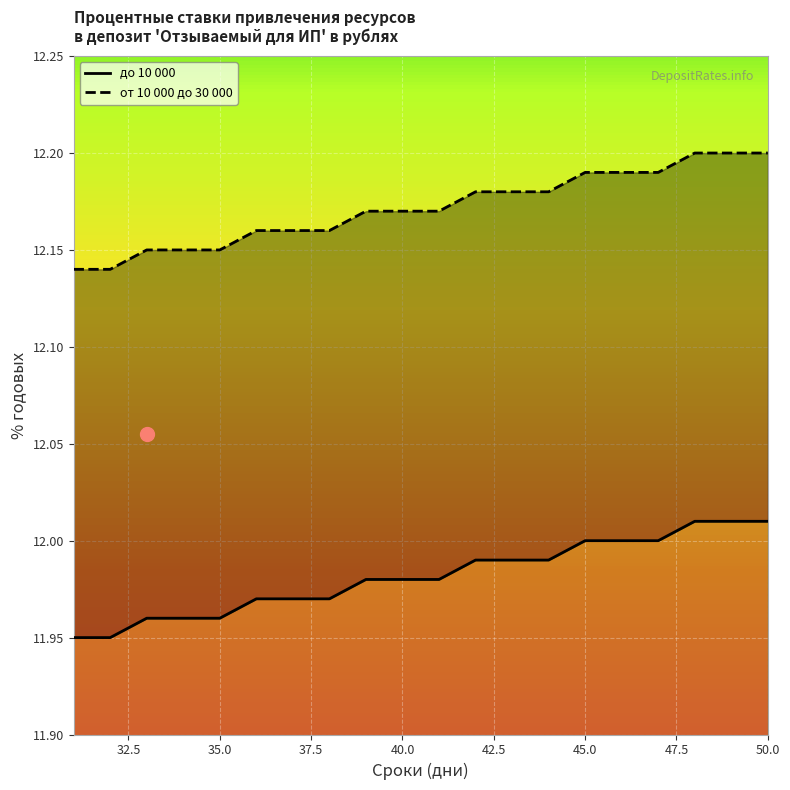

At how many categories does at least one series exceed 12?

20